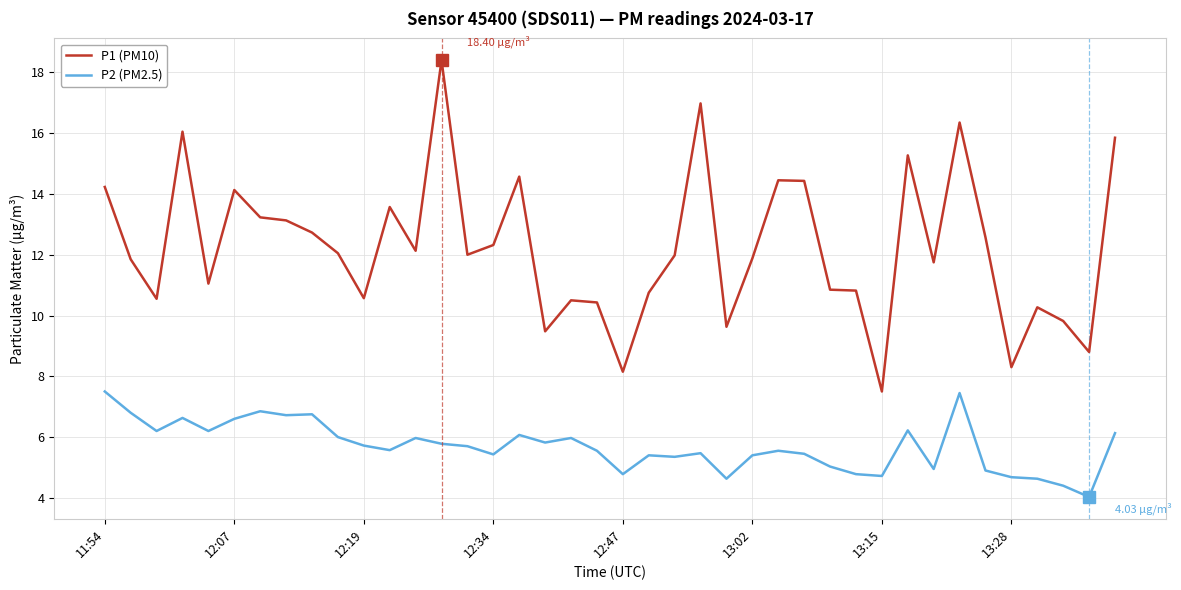

List the series in order of their peak value, lowest first.

P2 (PM2.5), P1 (PM10)